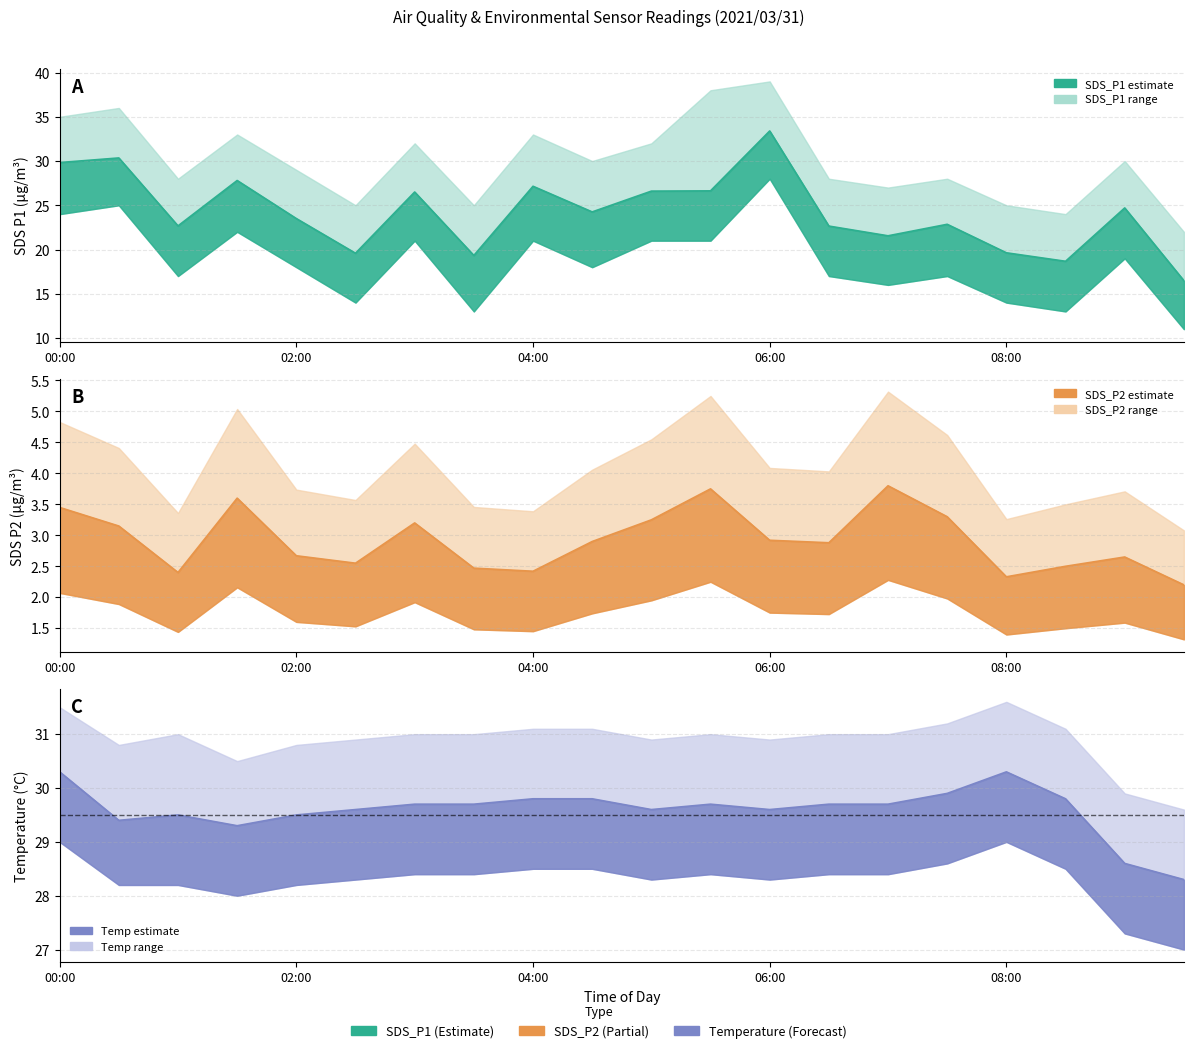

Is it true that SDS_P2 equals 2.7 at 02:00?

True